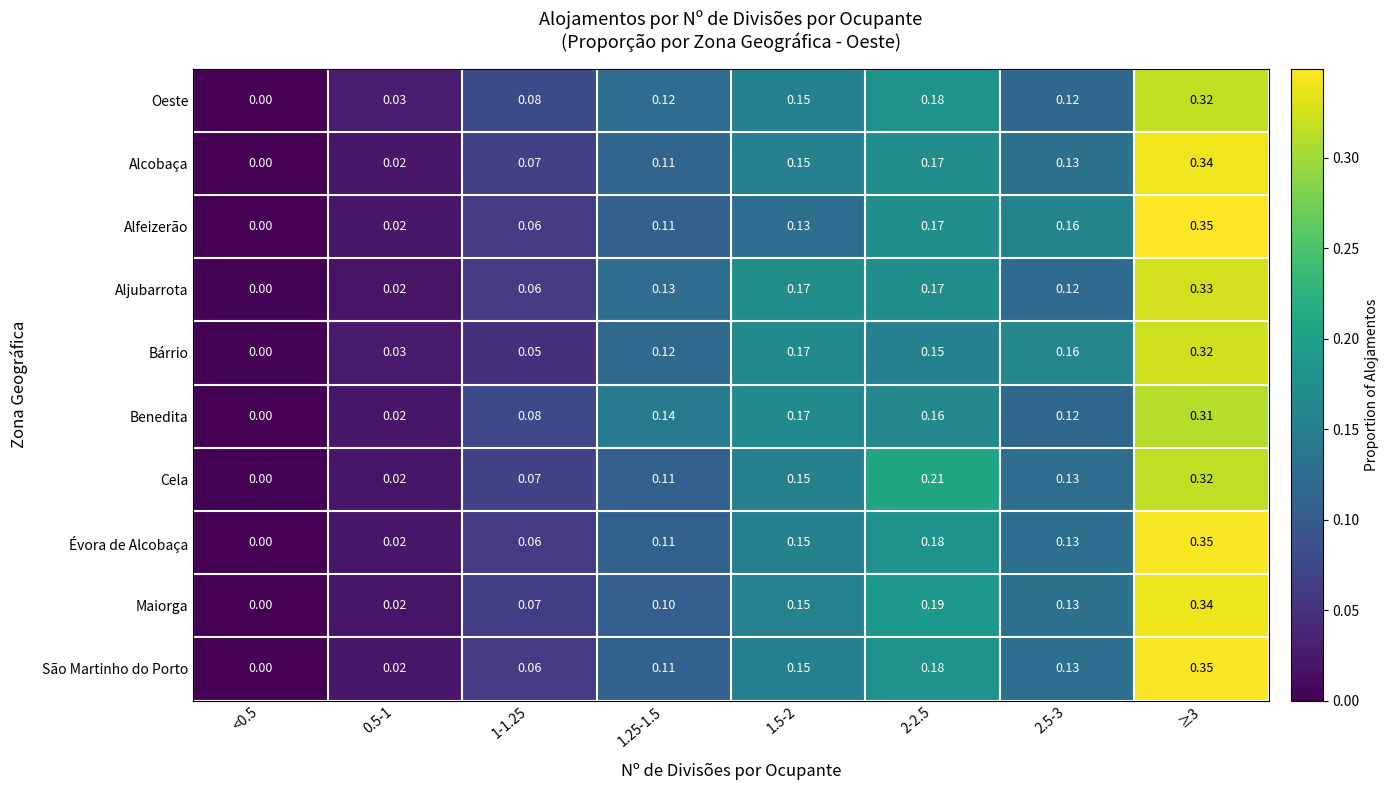

Count the number of data series in this chart.

10